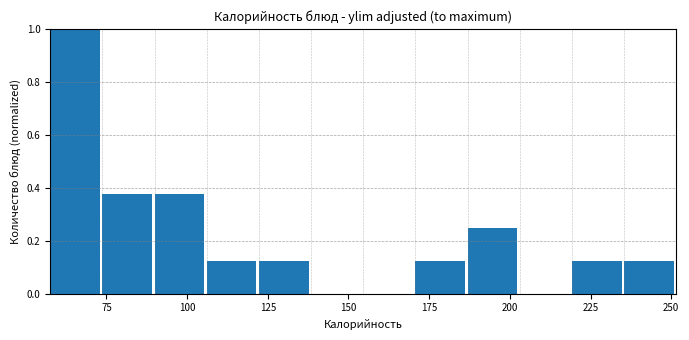

Read against the x-axis, roughly where is the centre of the tallest bar?

65